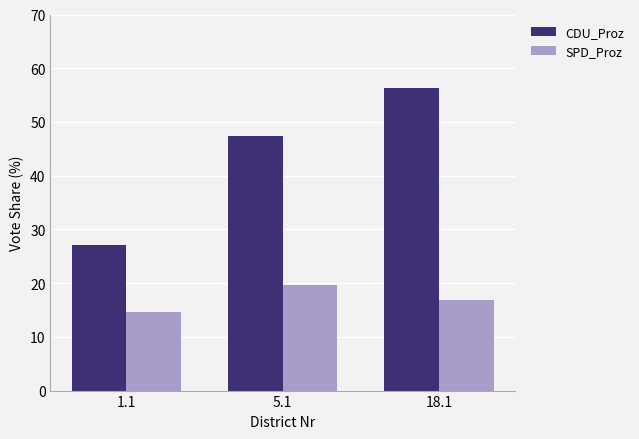

Is the value of SPD_Proz at 1.1 greater than the value of CDU_Proz at 18.1?

No